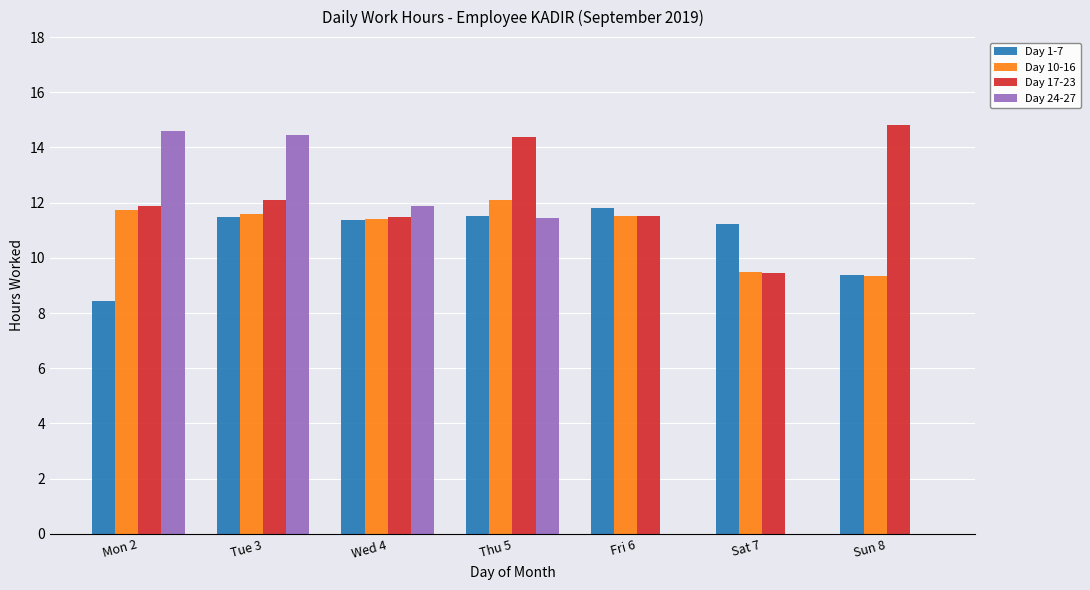

What is the sum of all Day 1-7 values?

75.2